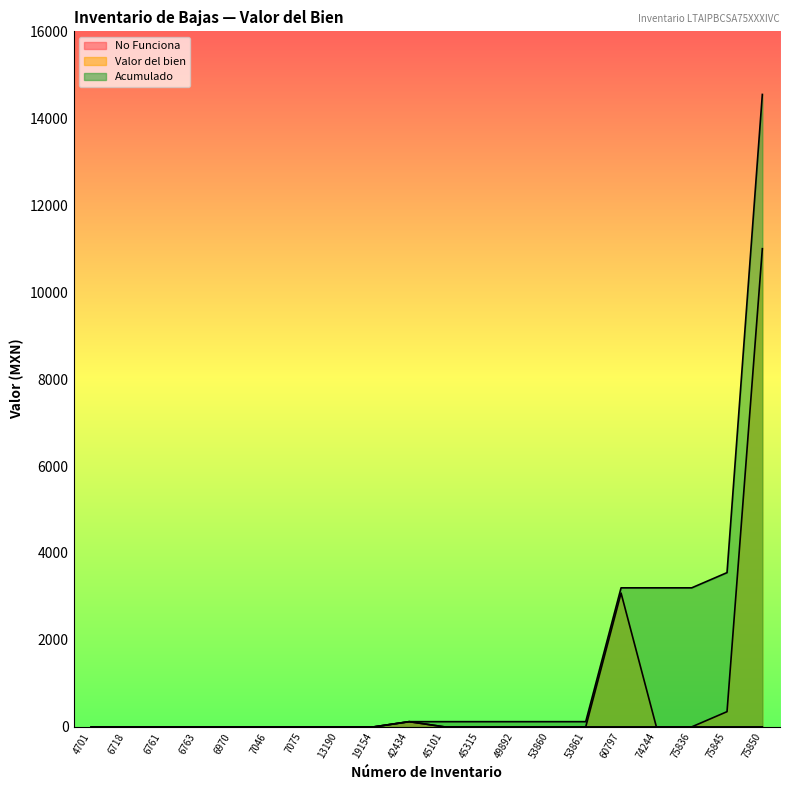

What is the total value across all series at 42434?

360.0